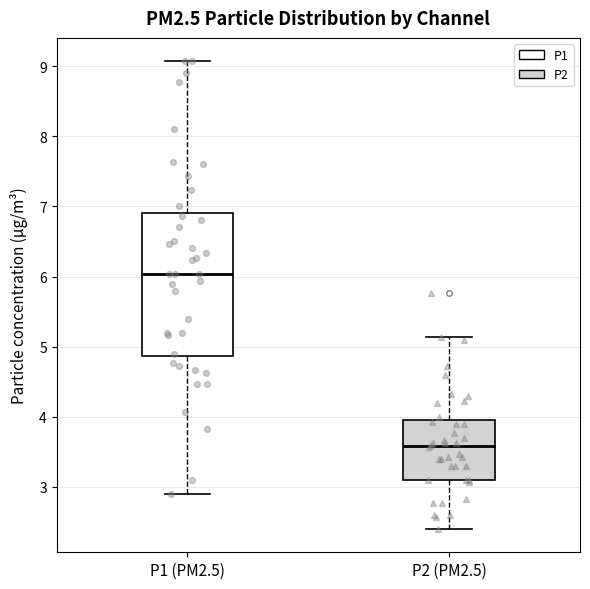

Where does the upper whisker of the box for P2 (PM2.5) end on the y-axis? The values are not printed on the chart, so give them approximately, as read against the axis.

5.1